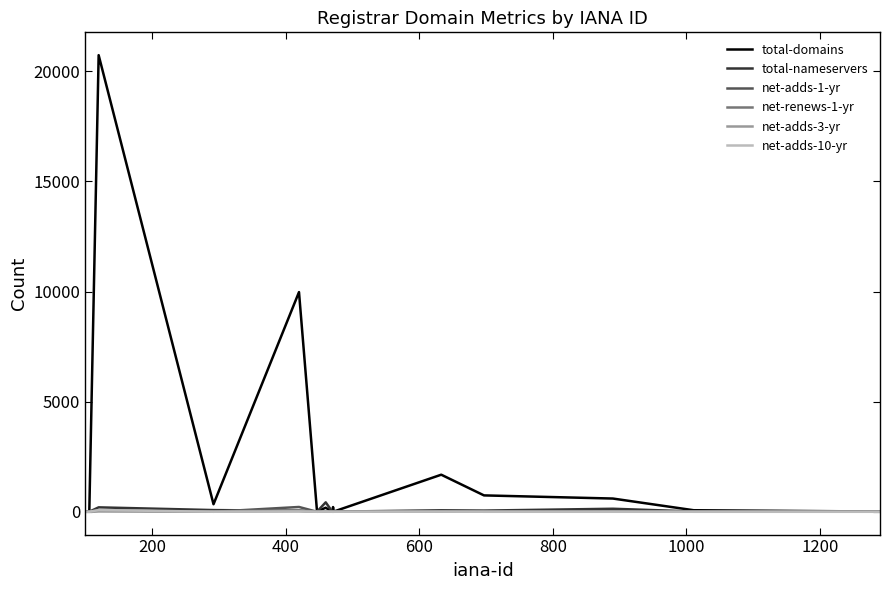

Which series has the widest spread of values?

total-domains